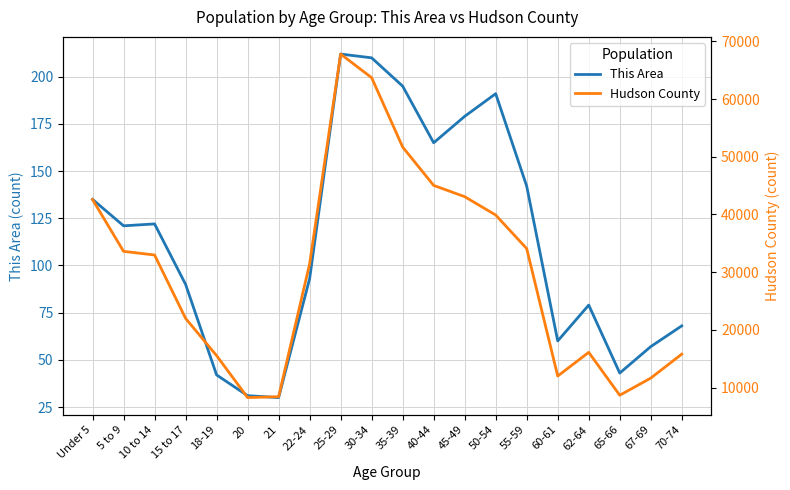

At which category does This Area reach its first local valley?

5 to 9